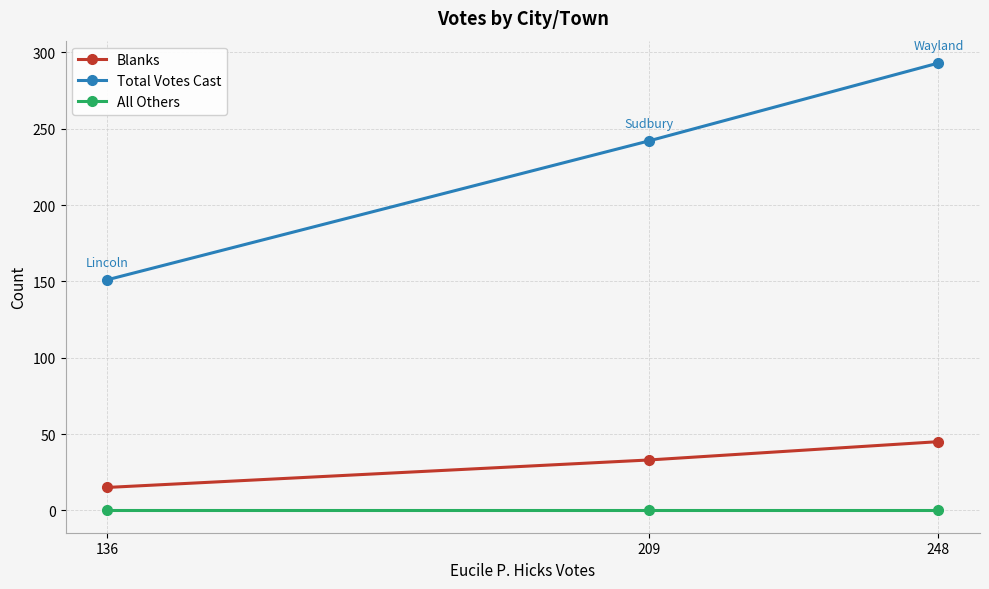

List the labels in order of Blanks value, smallest first.

136, 209, 248